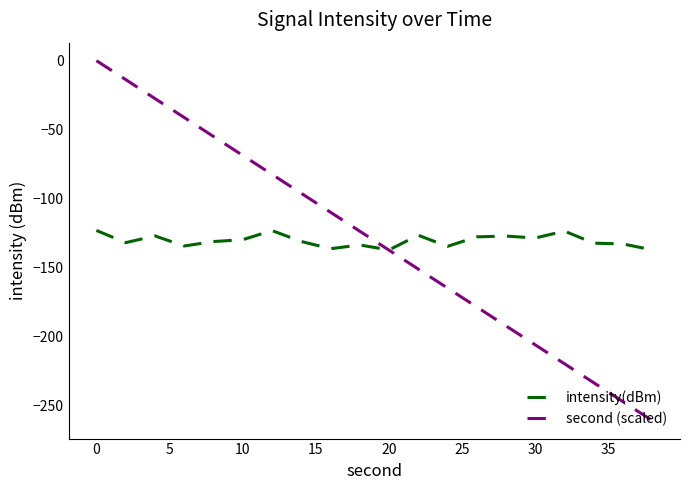

What is the minimum value shown in the chart?

-260.8